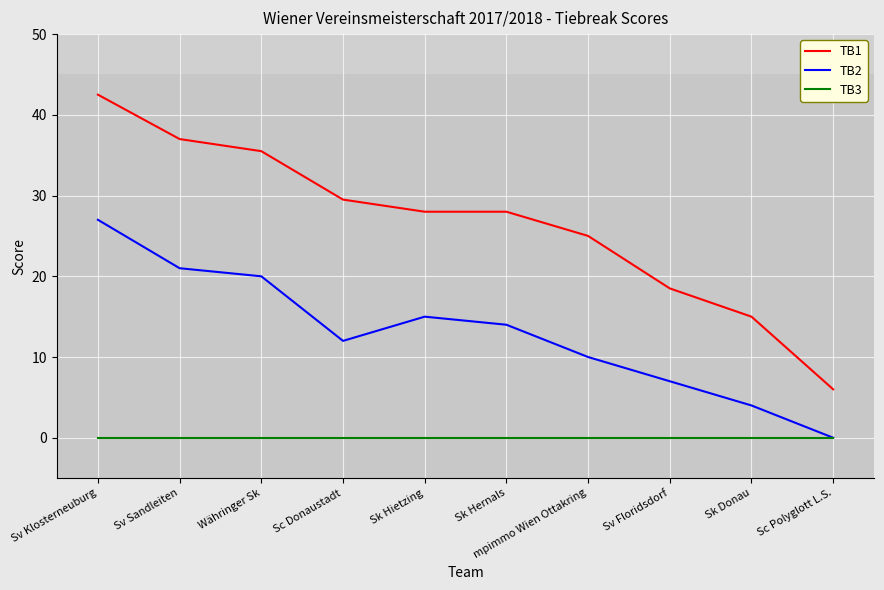

Reading left to right, transcribe all the data shown in this chart.

TB1: Sv Klosterneuburg=42.5	Sv Sandleiten=37.0	Währinger Sk=35.5	Sc Donaustadt=29.5	Sk Hietzing=28.0	Sk Hernals=28.0	mpimmo Wien Ottakring=25.0	Sv Floridsdorf=18.5	Sk Donau=15.0	Sc Polyglott L.S.=6.0
TB2: Sv Klosterneuburg=27.0	Sv Sandleiten=21.0	Währinger Sk=20.0	Sc Donaustadt=12.0	Sk Hietzing=15.0	Sk Hernals=14.0	mpimmo Wien Ottakring=10.0	Sv Floridsdorf=7.0	Sk Donau=4.0	Sc Polyglott L.S.=0.0
TB3: Sv Klosterneuburg=0.0	Sv Sandleiten=0.0	Währinger Sk=0.0	Sc Donaustadt=0.0	Sk Hietzing=0.0	Sk Hernals=0.0	mpimmo Wien Ottakring=0.0	Sv Floridsdorf=0.0	Sk Donau=0.0	Sc Polyglott L.S.=0.0